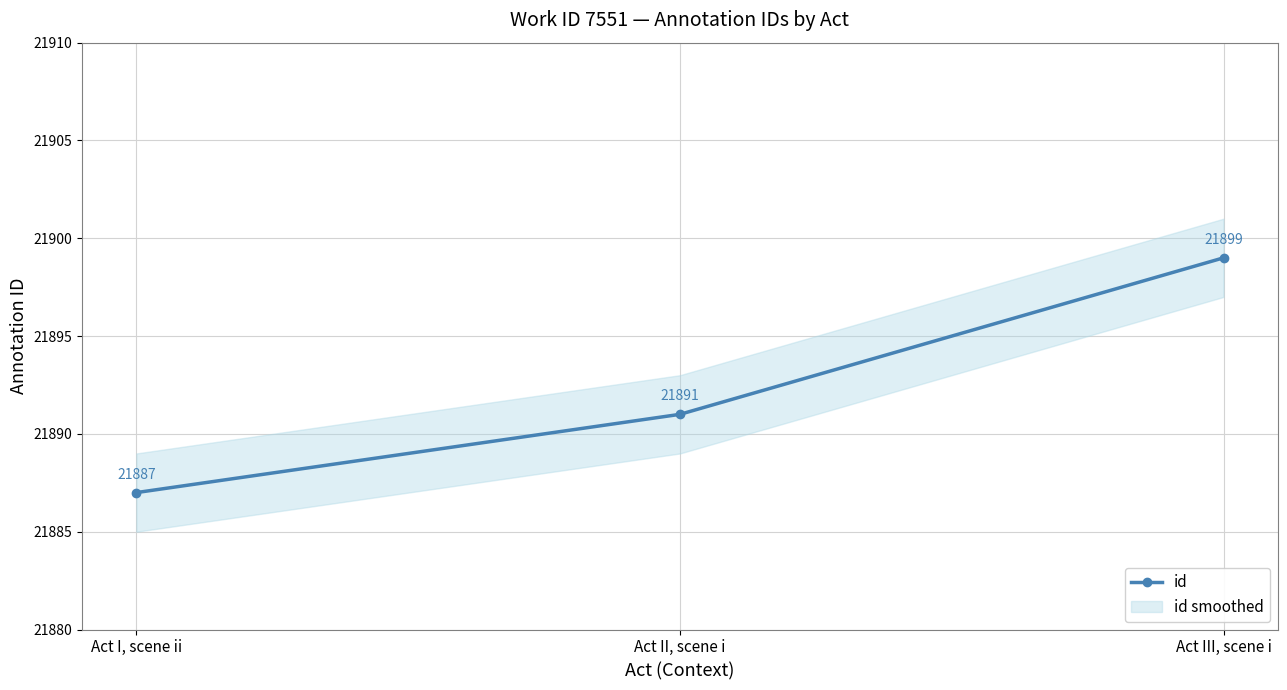

What is the difference between the maximum and minimum values?

12